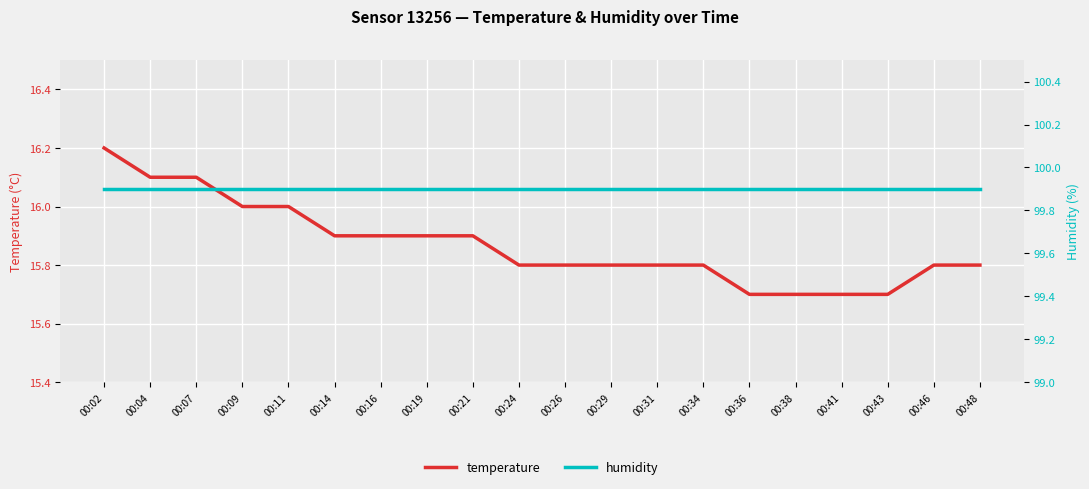

List the series in order of their peak value, highest first.

humidity, temperature